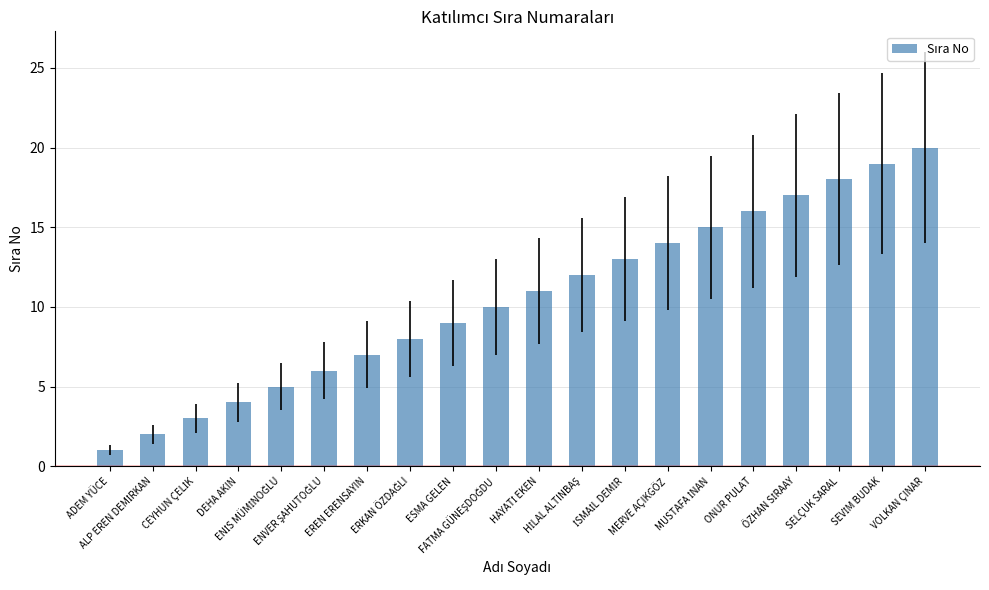

The chart shows a value of 6 at DEHA AKIN. True or false?

False